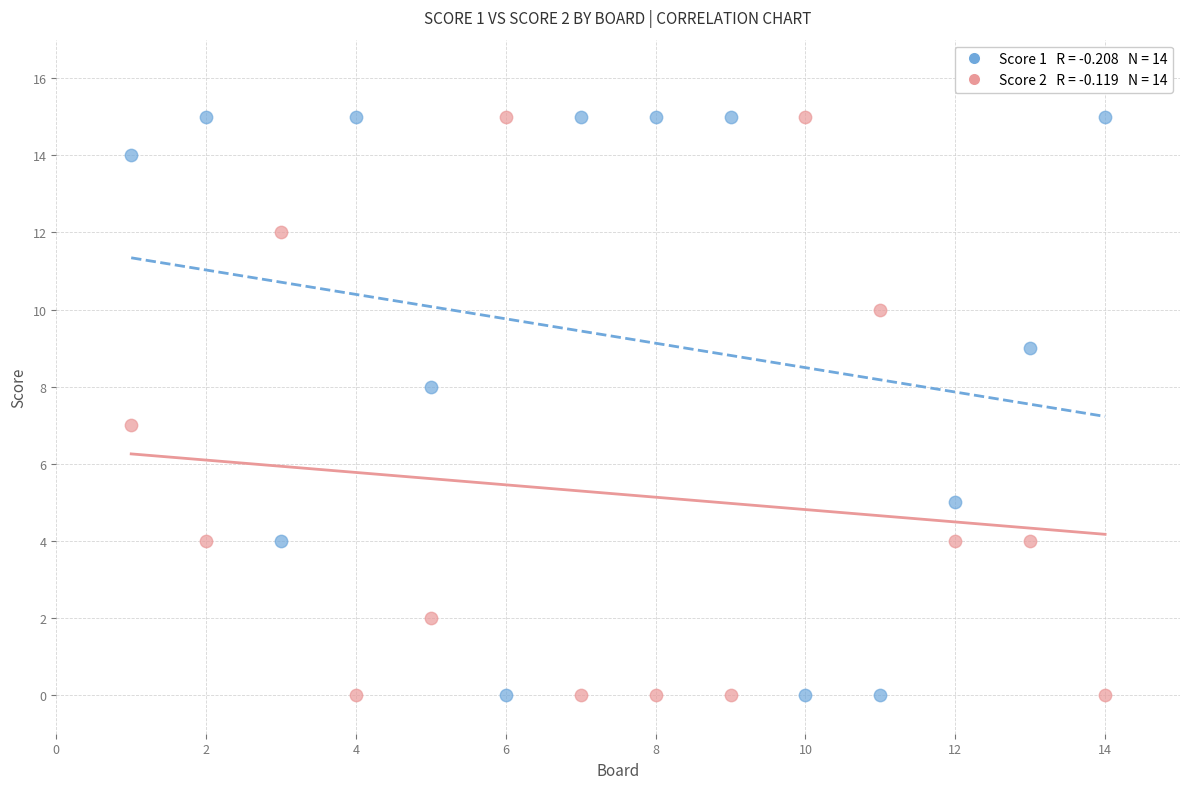

Across all data points, what is the range of X values (max minus min)?

13